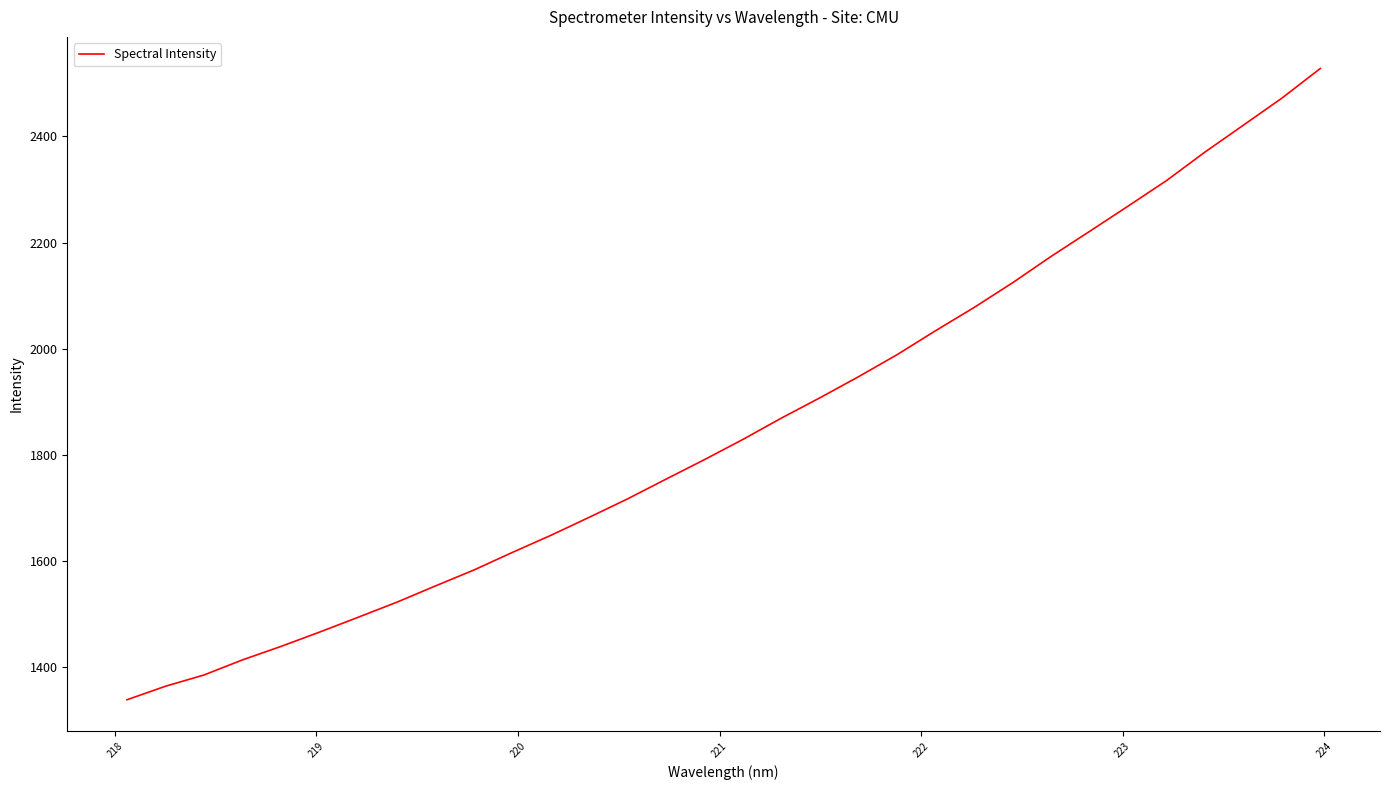

What is the smallest value displayed?

1339.1